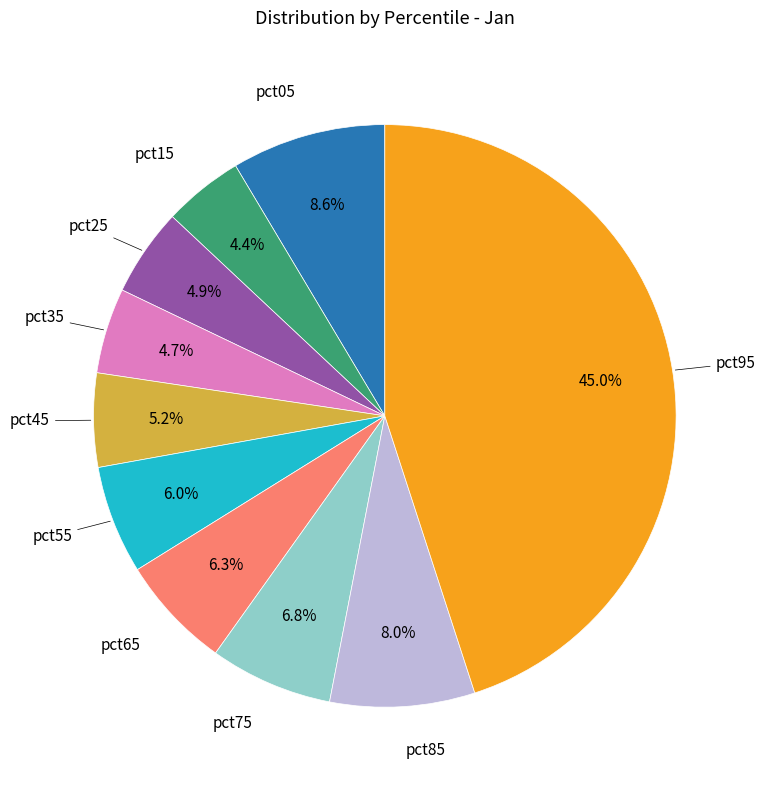

Is there a majority slice in this chart?

No